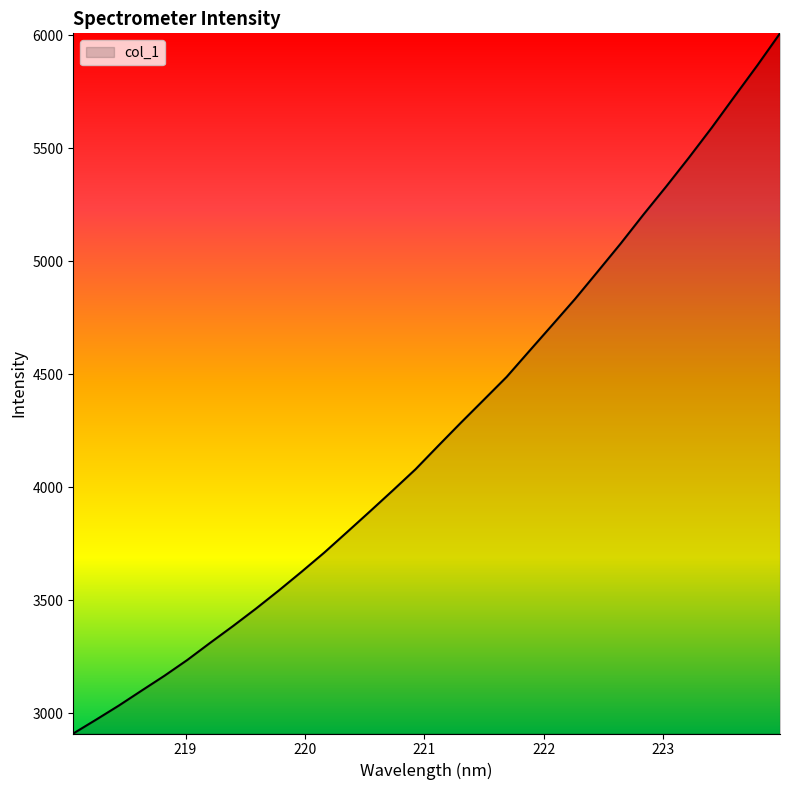

What is the maximum value shown in the chart?

6008.6